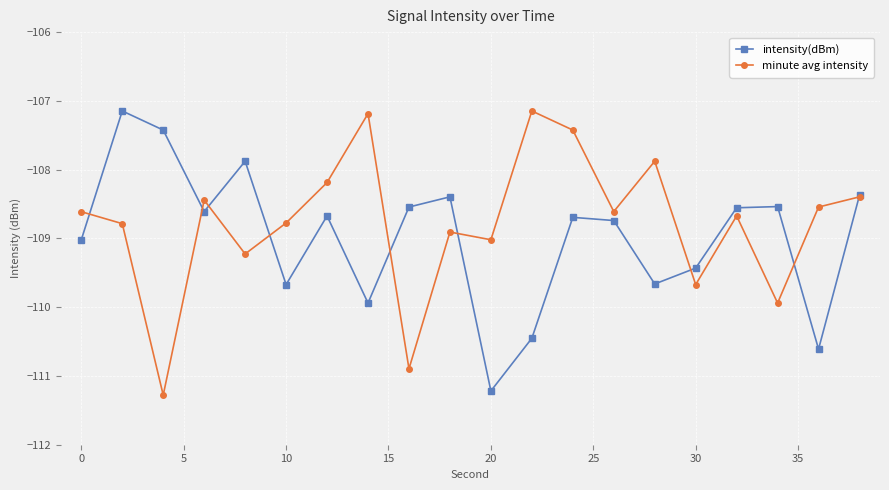

How many interior local valleys does the intensity(dBm) series have?

6